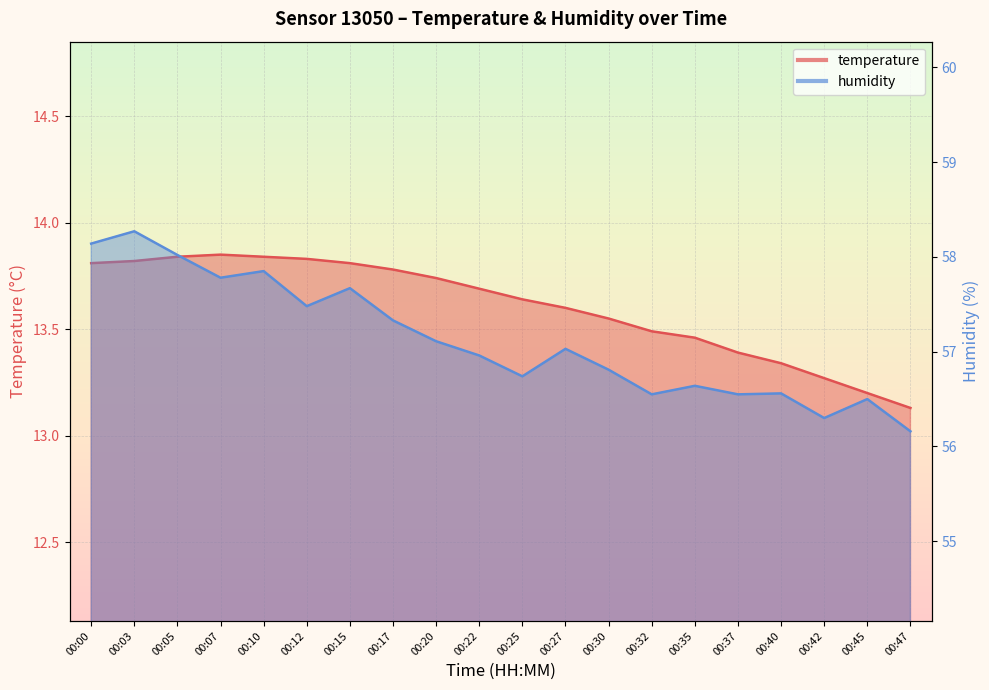

What are all the series names shown in the legend?

temperature, humidity